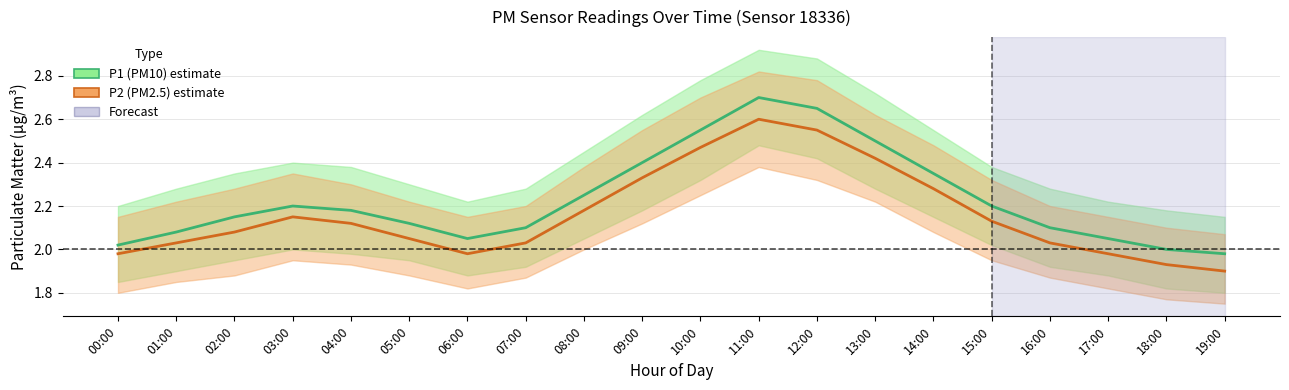

True or false: P2 (PM2.5) has a value of 3.7 at 11:00.

False